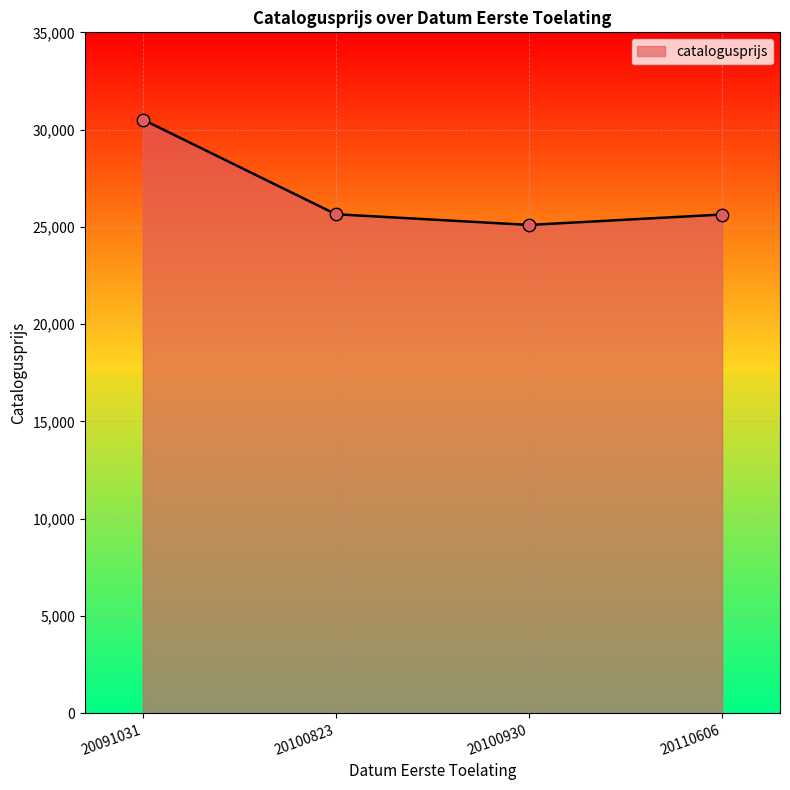

Is the value of catalogusprijs_line at 20100823 greater than the value of catalogusprijs_pts at 20100930?

Yes